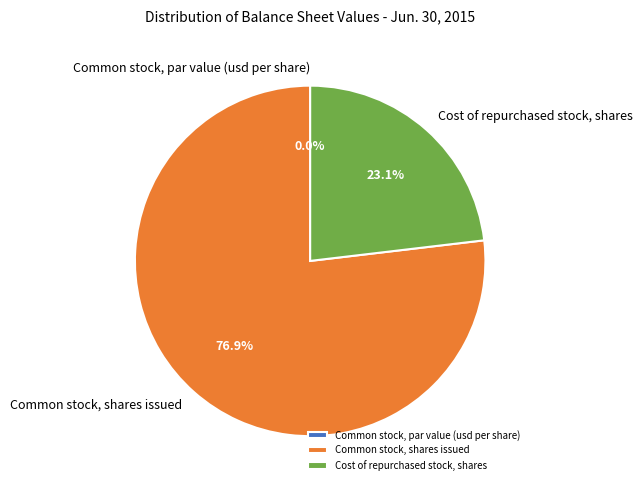

Which category accounts for the majority?

Common stock, shares issued